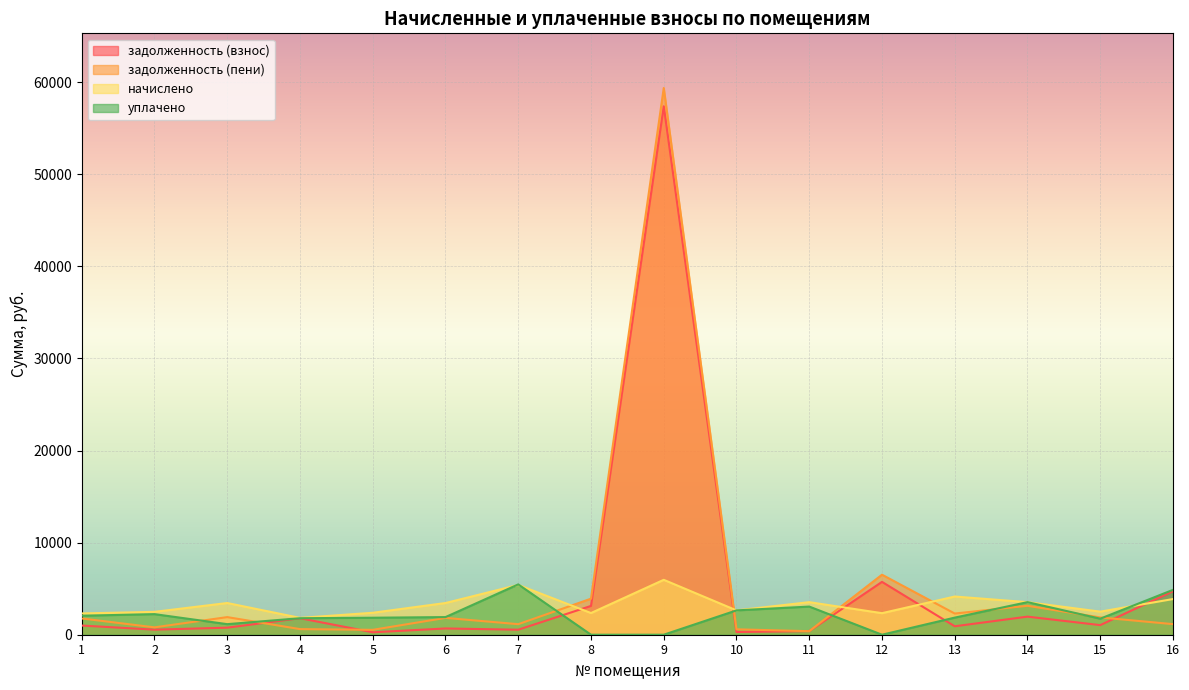

What is the value of the задолженность (пени) point at the 4th from the left?

609.6